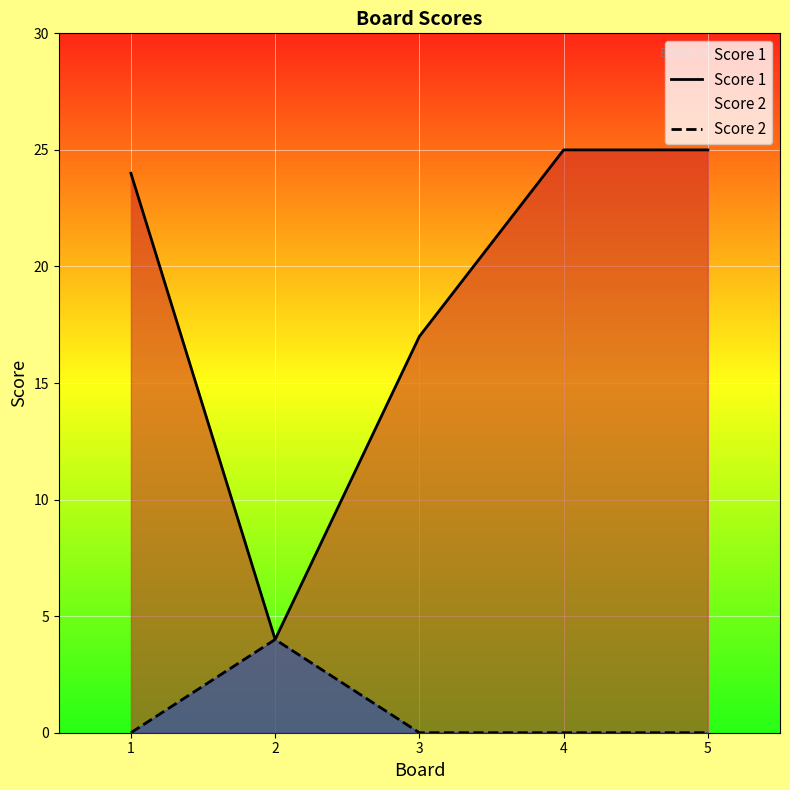

List the series in order of their peak value, highest first.

Score 1, Score 2